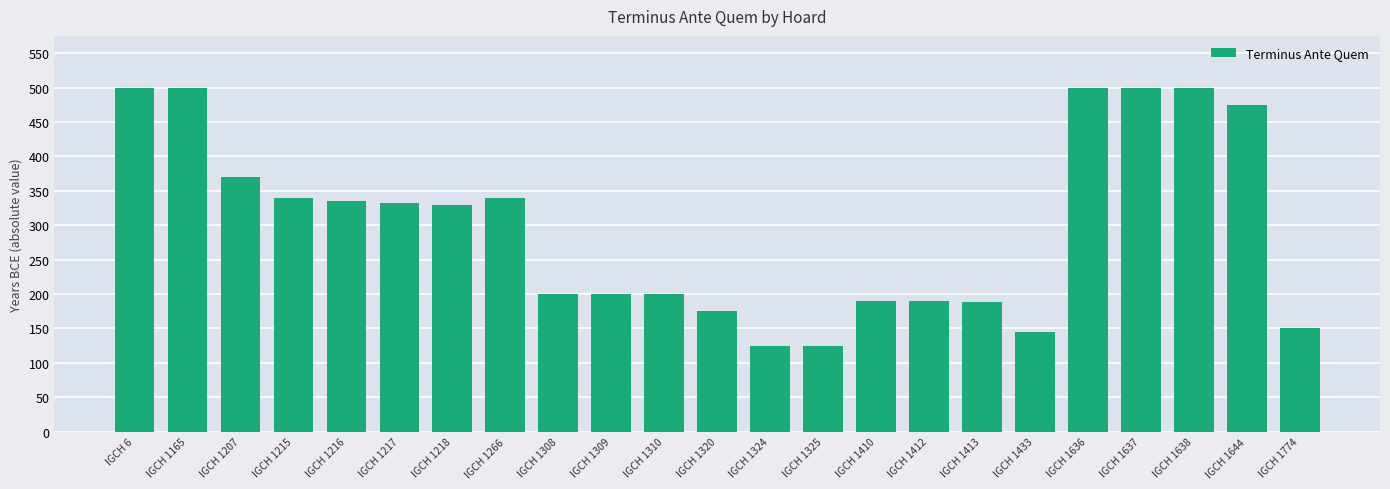

What value does the data have at IGCH 1644?

475